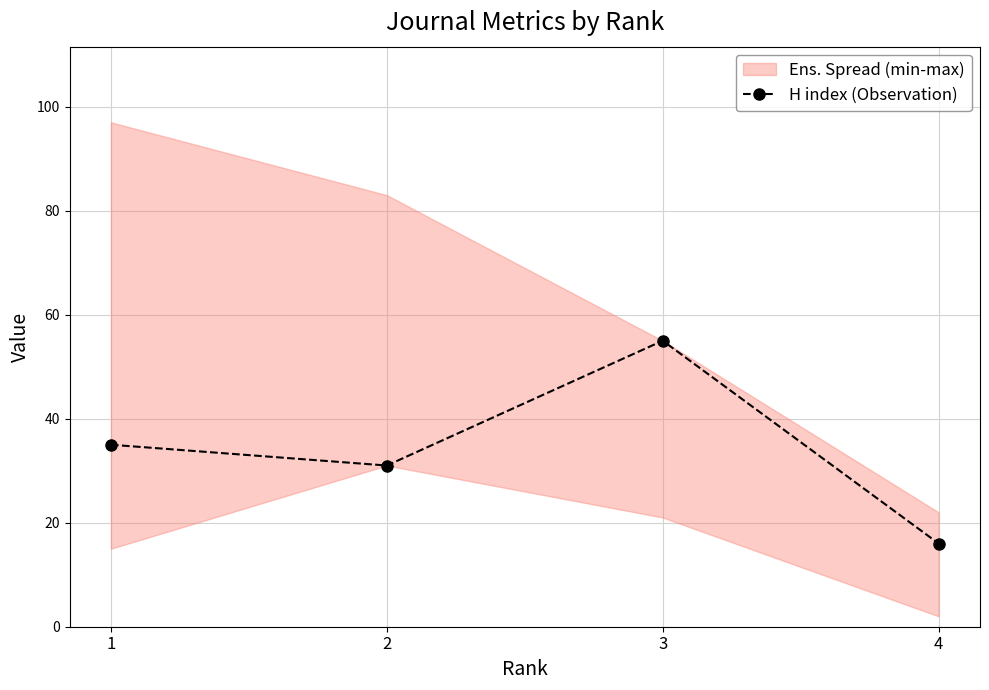

What is the minimum value shown in the chart?

16